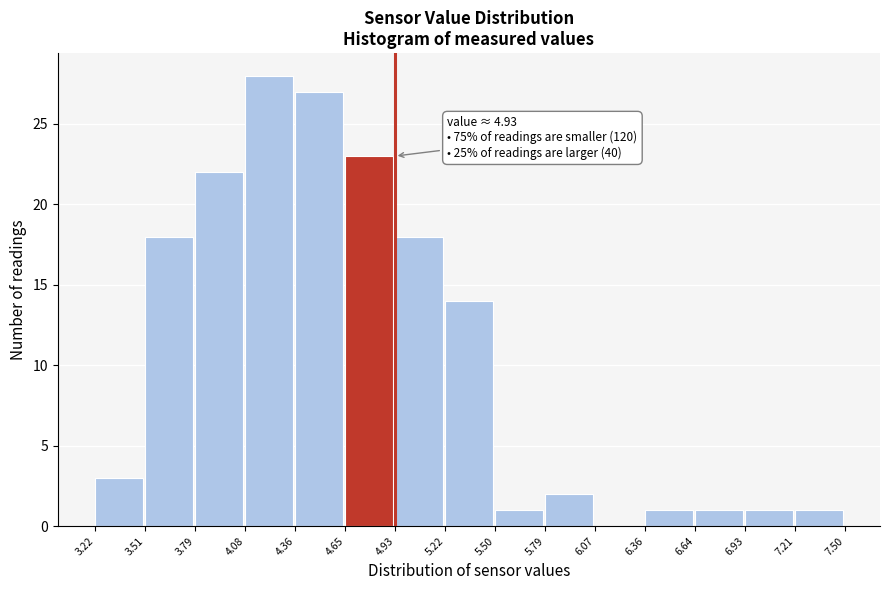

Over which range of the x-axis is the bar tallest?

4.08 to 4.36